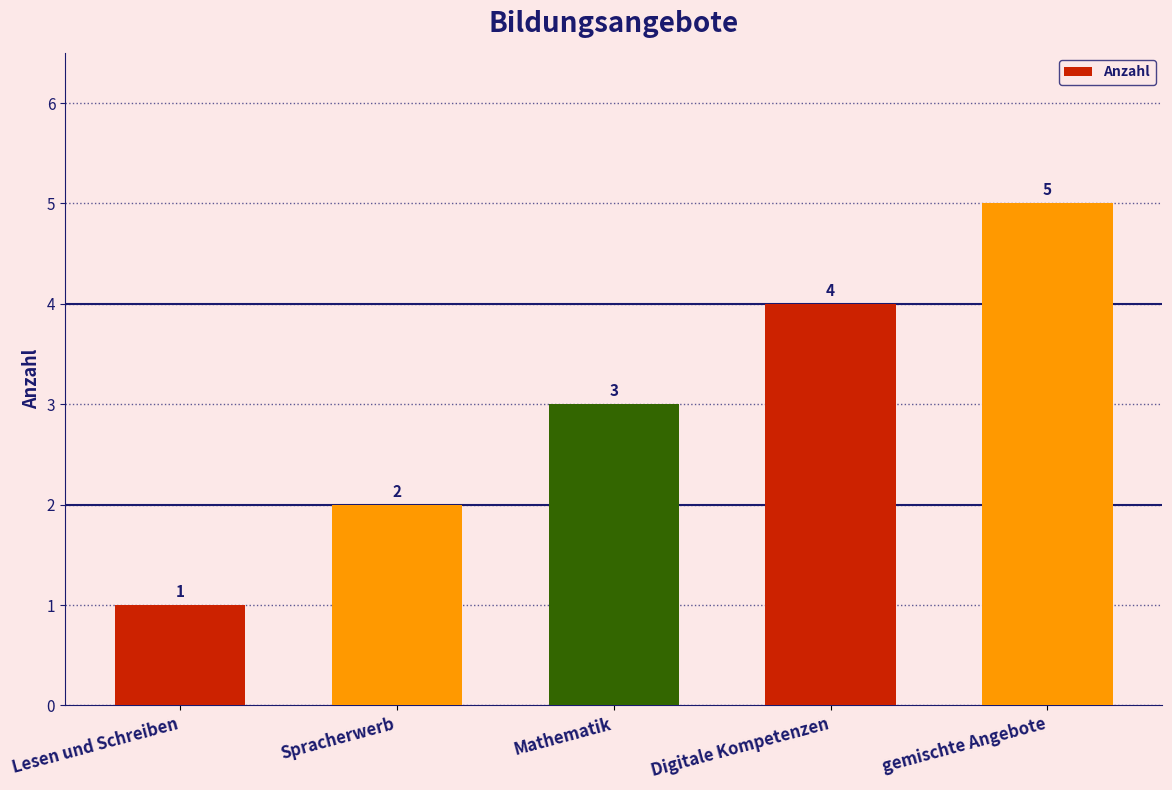

How many data points are less than 3?

2